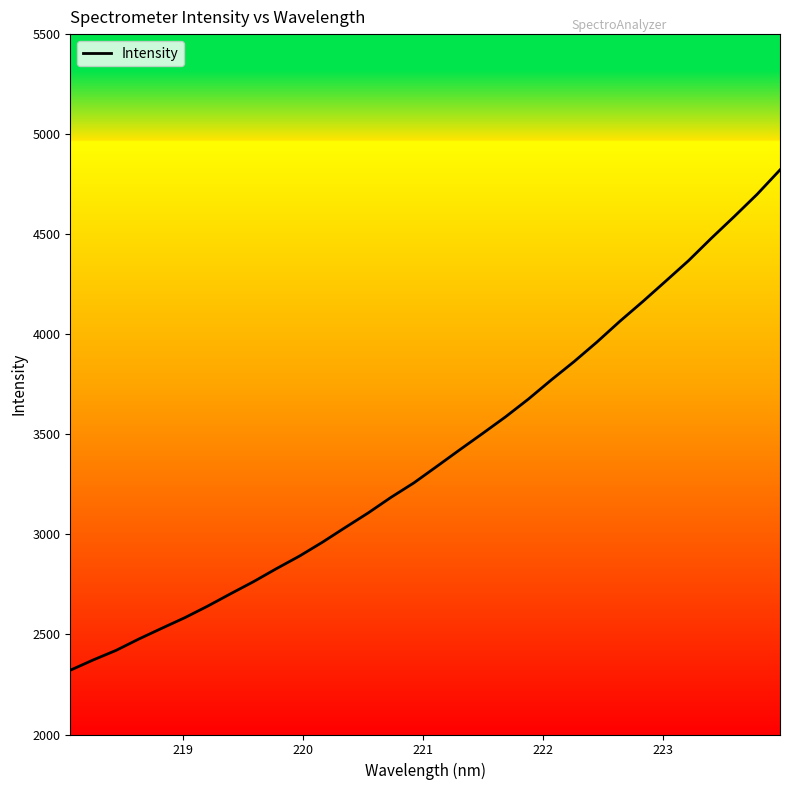

Is this an area chart (filled region under the line)?

No